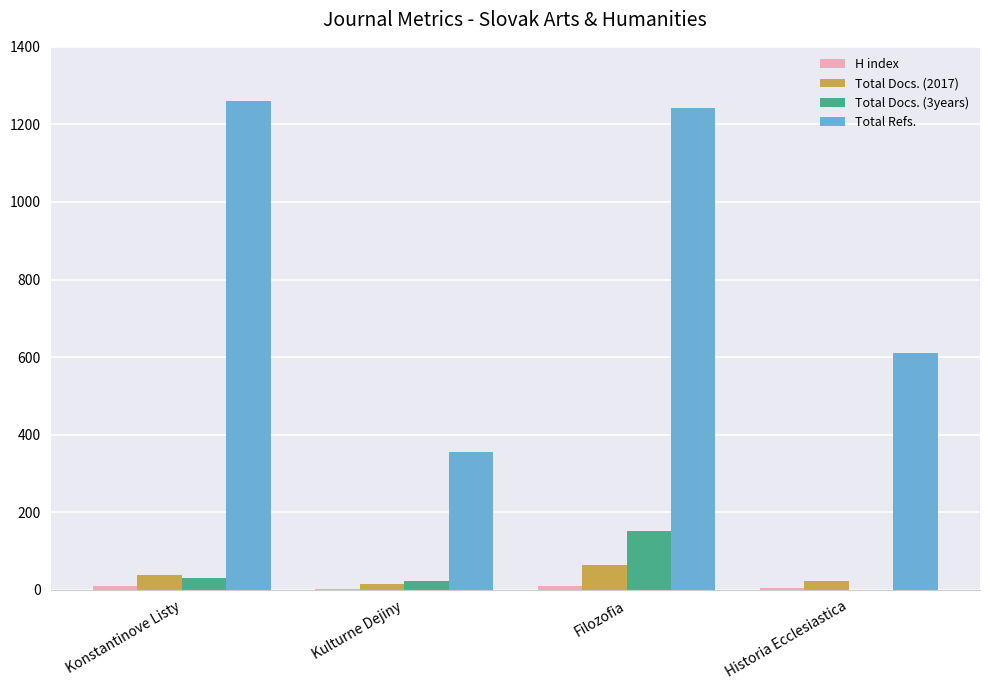

Are the bars horizontal?

No